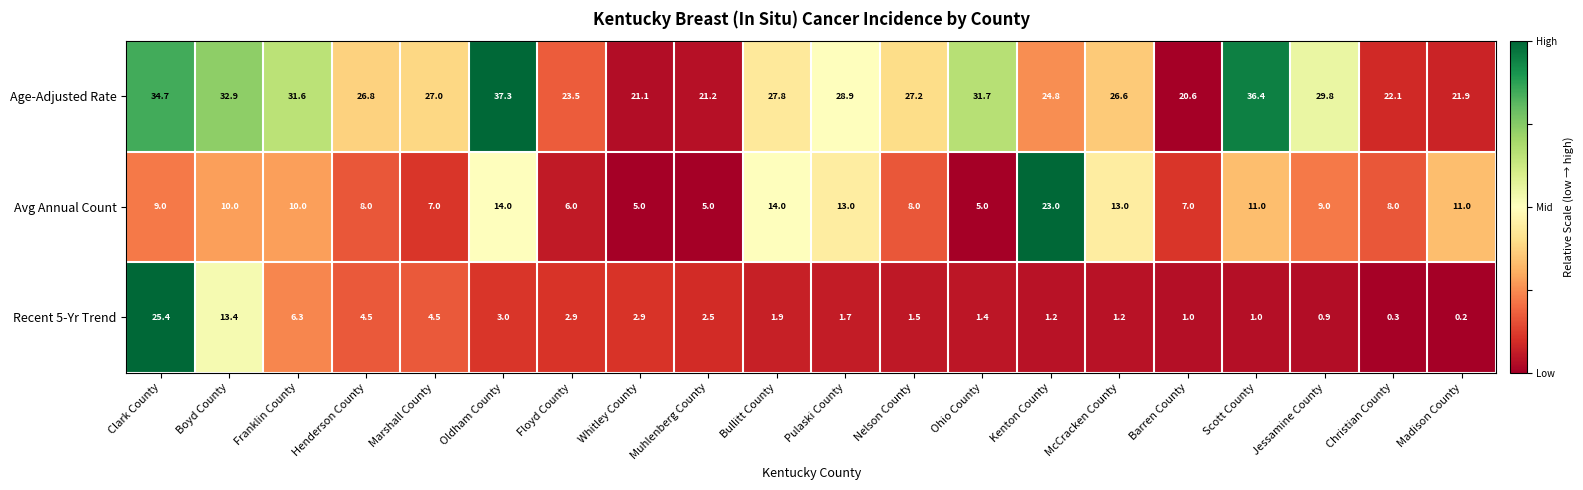

What is the spread (max minus min) of values at Nelson County?

25.7